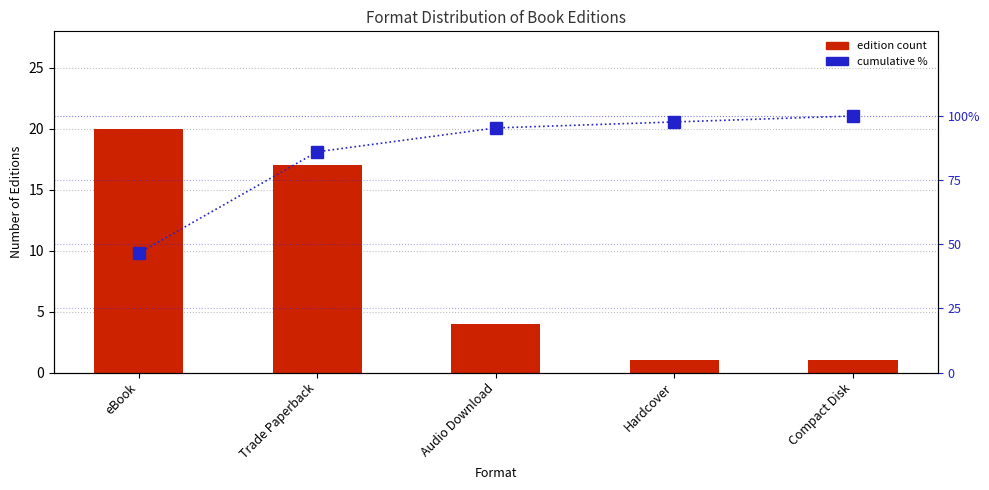

At Hardcover, list the series in order from smallest to largest.

Count, Cumulative %